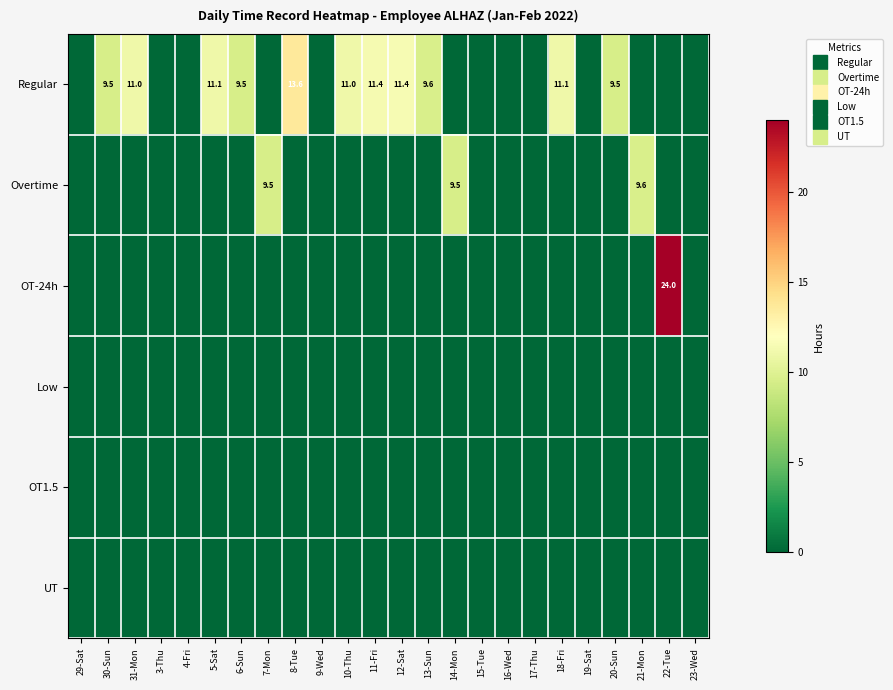

How many data points in OT-24h are above 0?

1